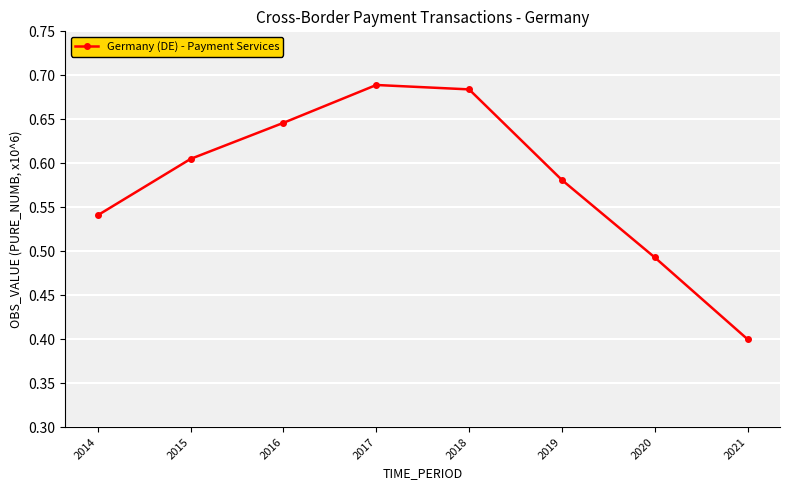

What is the sum of the values at 2021 and 2020?

0.9